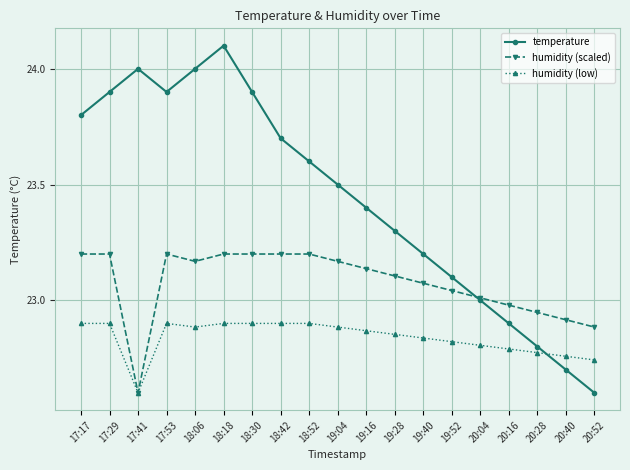

How many intersections are there between temperature and humidity (scaled)?

1